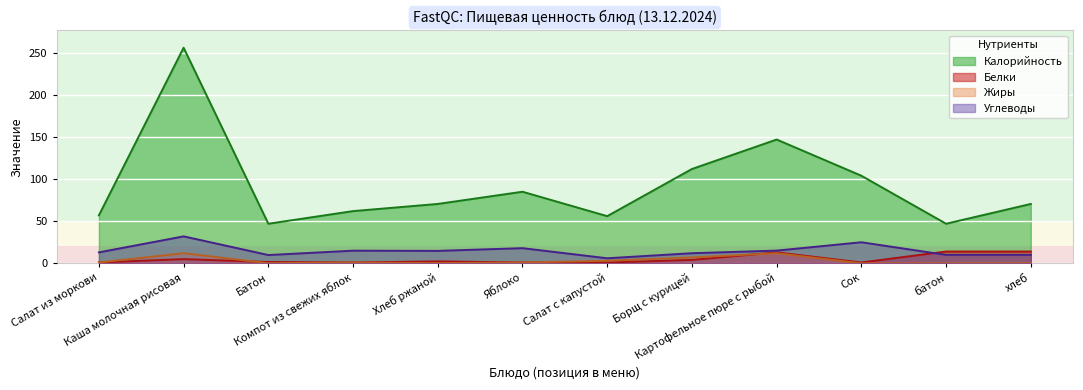

How many lines are shown in the chart?

4